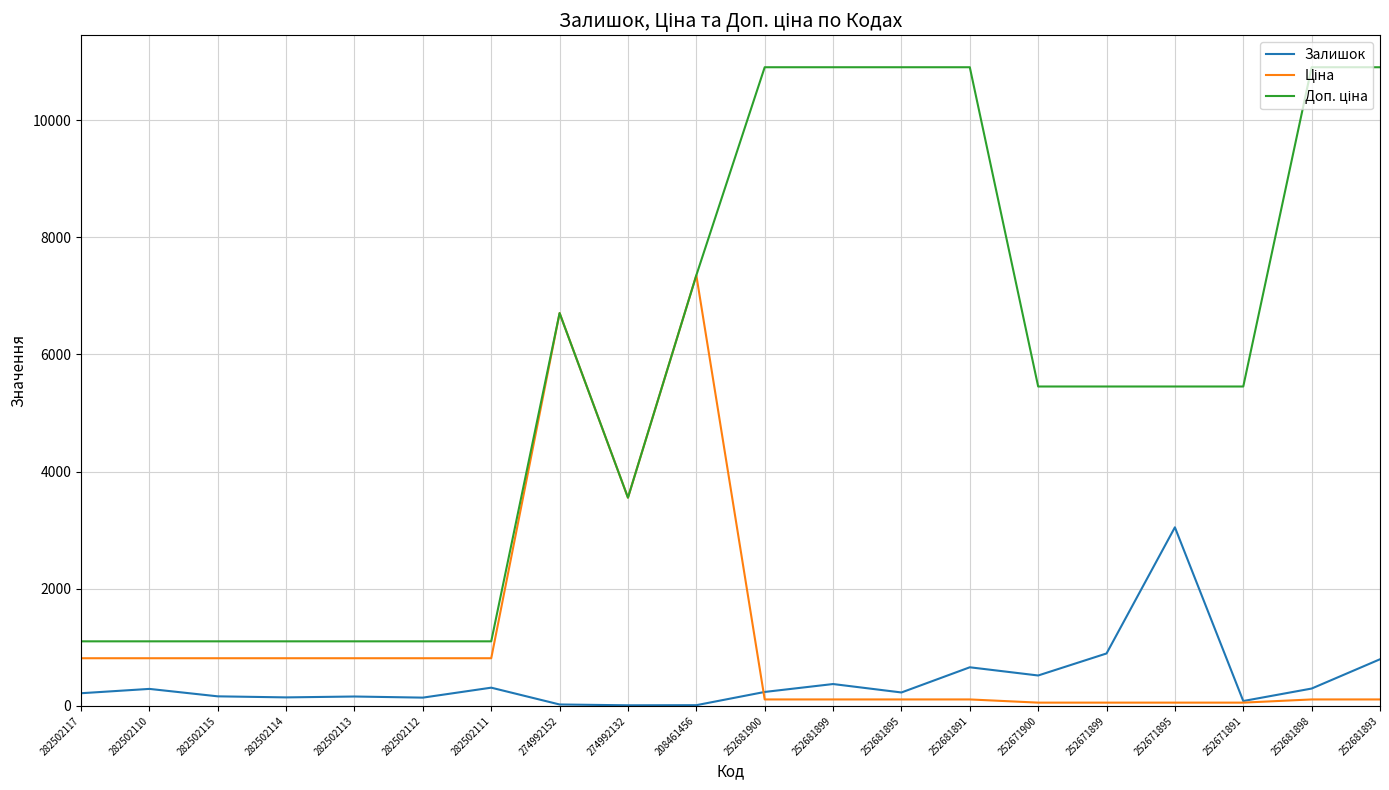

What is the spread (max minus min) of values at 282502110?

812.1